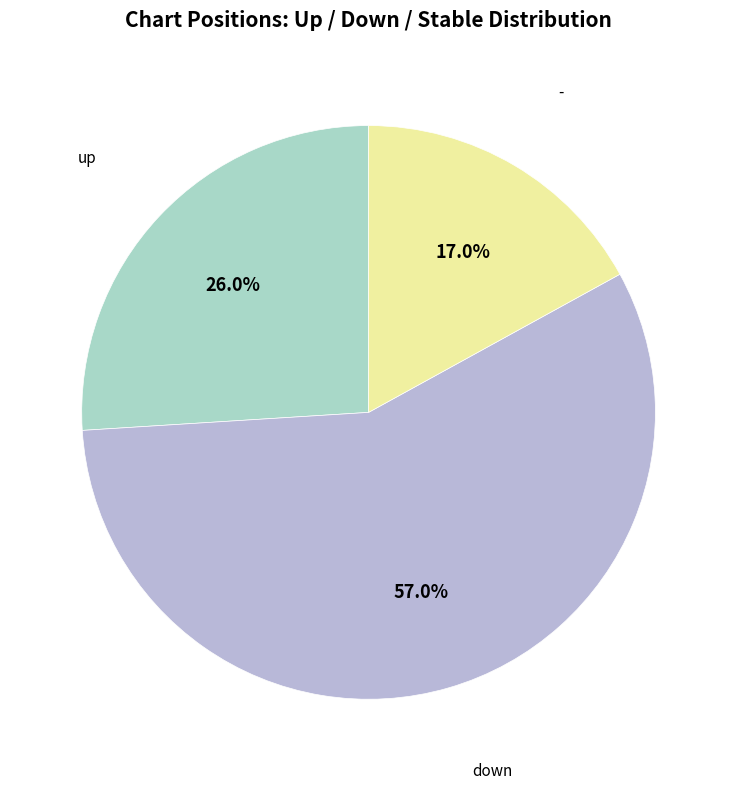

How many slices are in this pie chart?

3